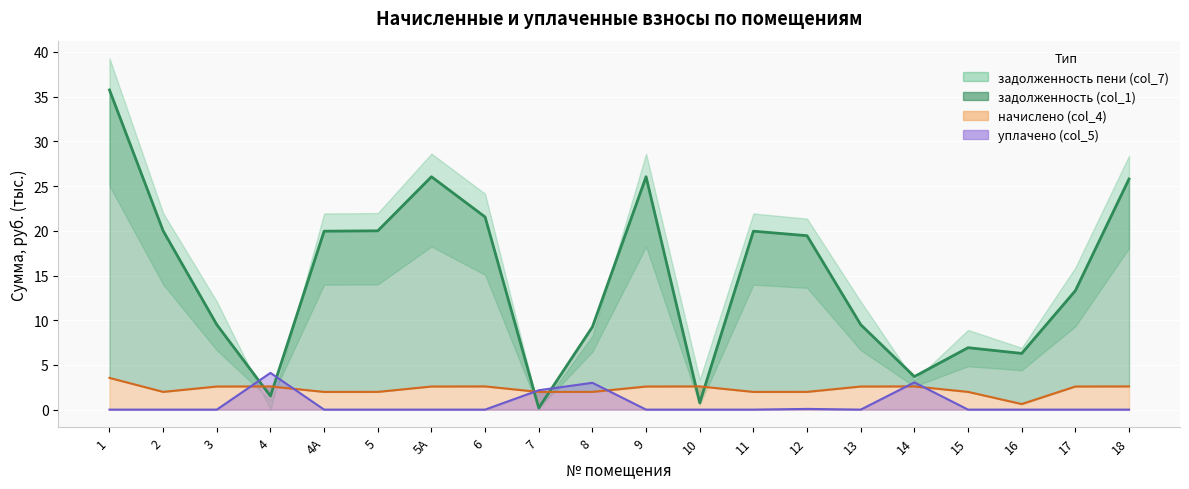

At which label does начислено (col_4) reach its minimum?

16